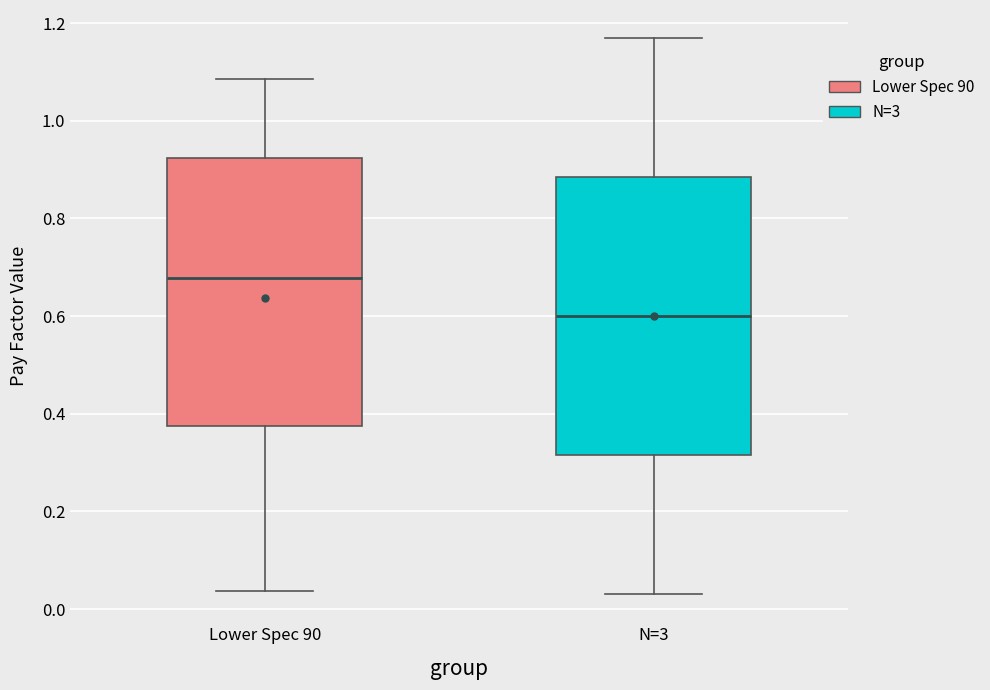

Which box's median line is the lowest?

N=3